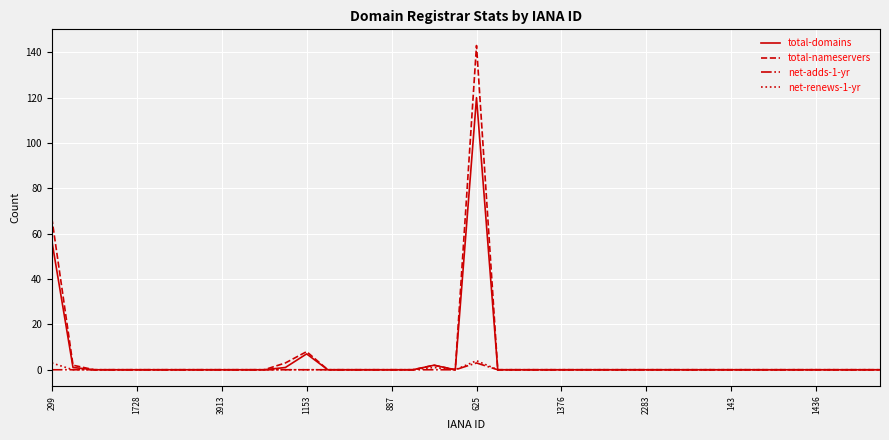

How many lines are shown in the chart?

4